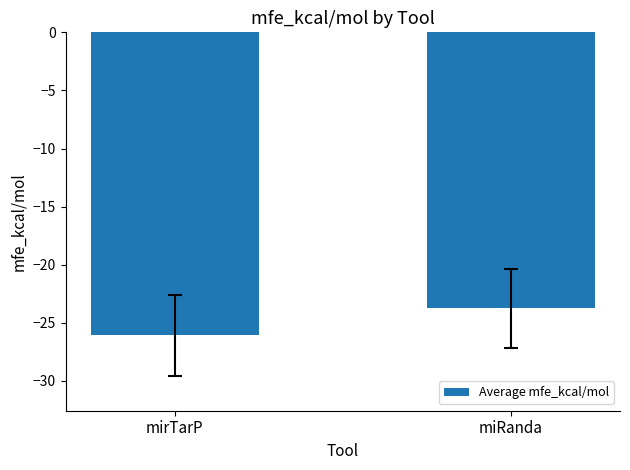

What is the label of the 2nd bar from the left?

miRanda